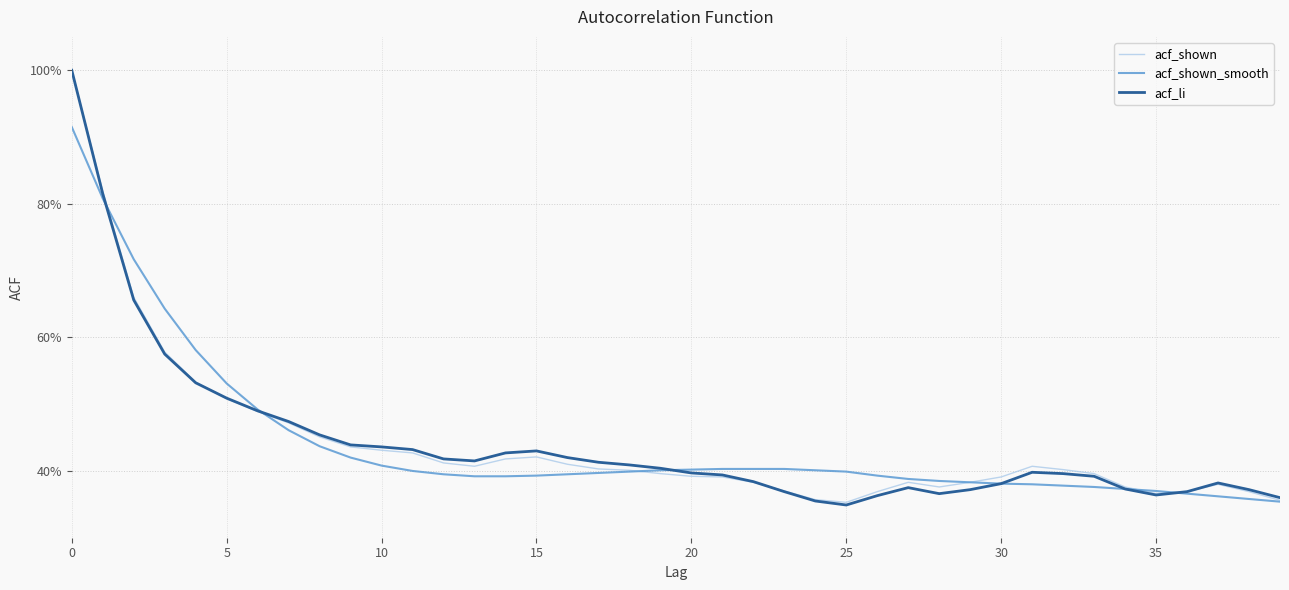

True or false: acf_shown_smooth has more than 0 points higher than both neighbors.

False